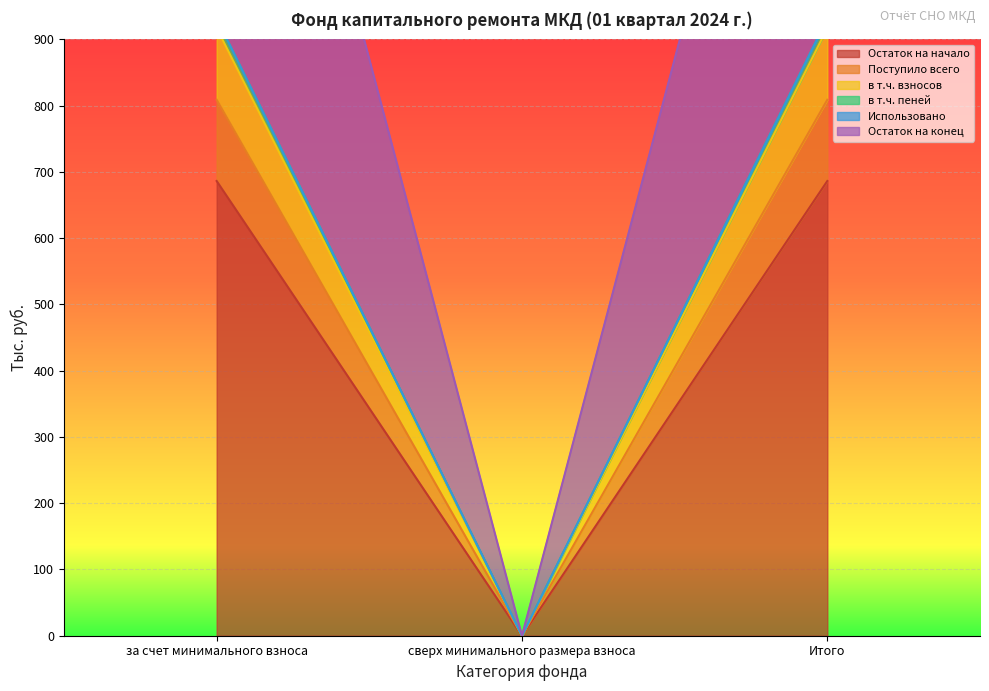

What is the maximum value shown in the chart?

931.5